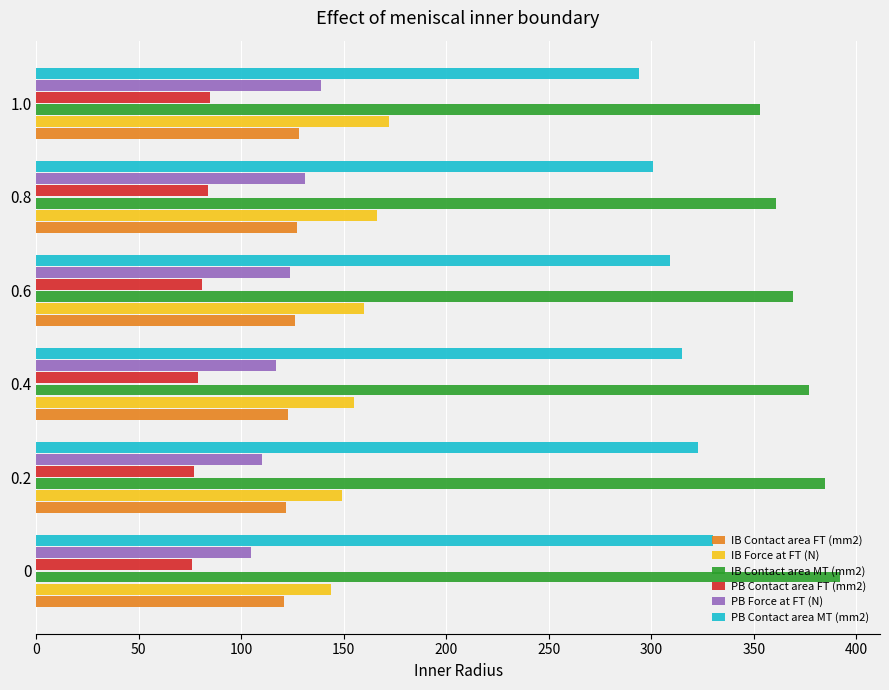

What are all the series names shown in the legend?

IB Contact area FT (mm2), IB Force at FT (N), IB Contact area MT (mm2), PB Contact area FT (mm2), PB Force at FT (N), PB Contact area MT (mm2)